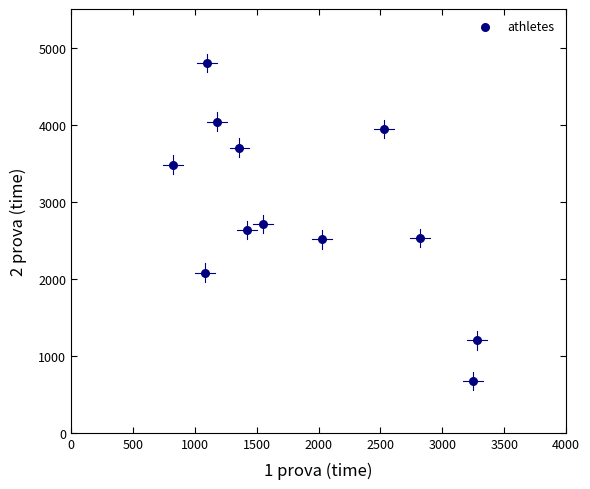

What is the average Y value?

2858